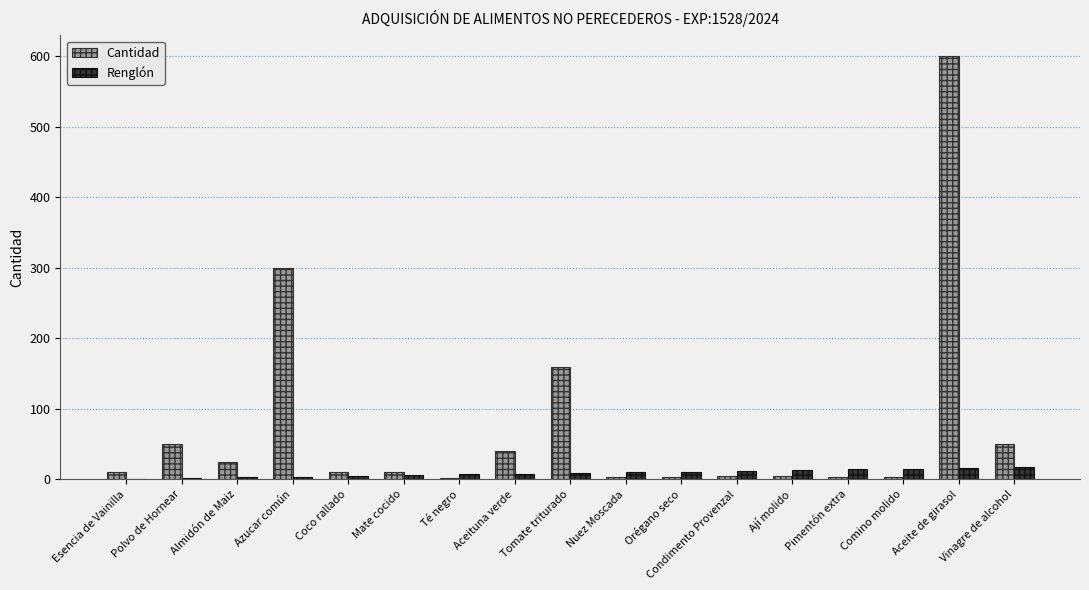

What is the total value across all series at Aceite de girasol?

616